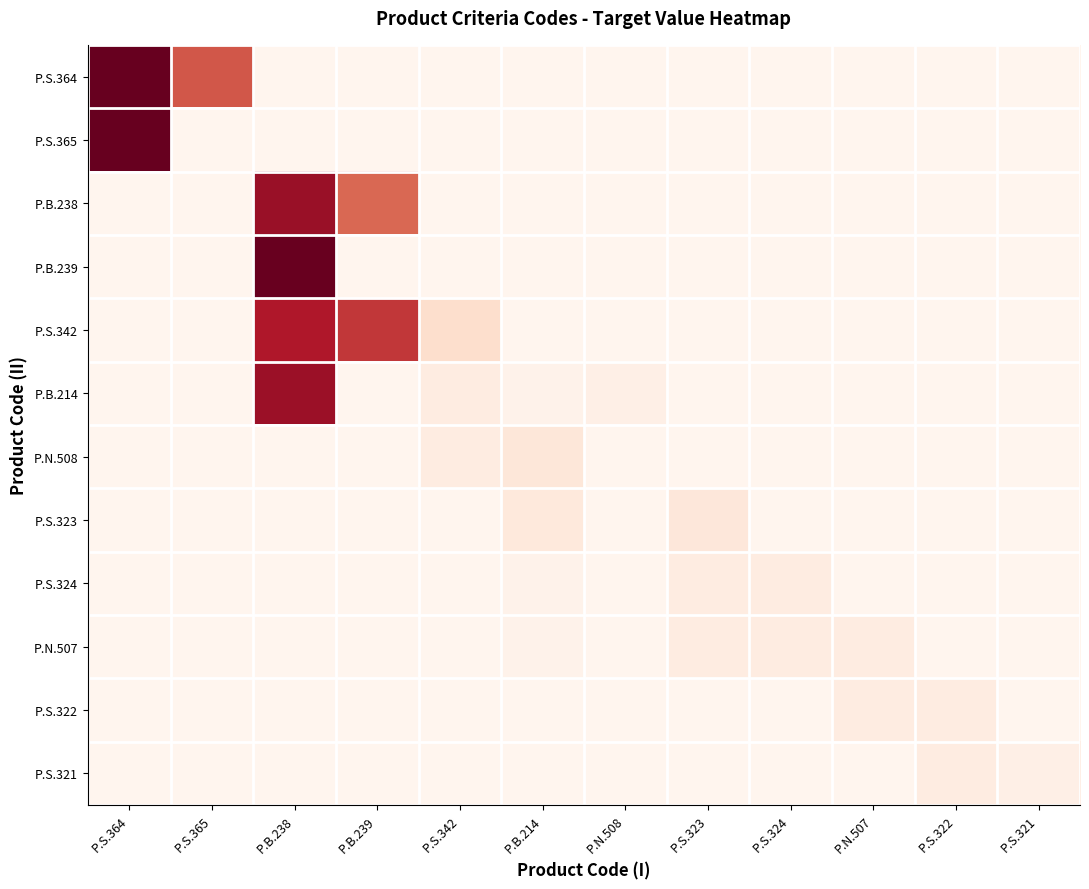

Which has a higher value, P.B.239 or P.S.322?

P.B.239